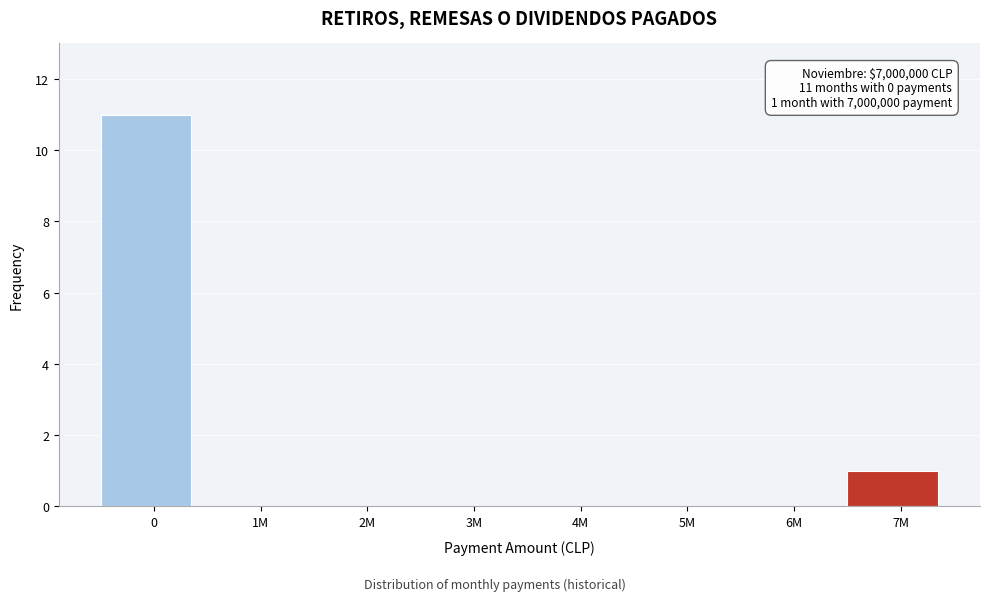

Reading left to right, list all the values displayed in this chart.

0=11	1M=0	2M=0	3M=0	4M=0	5M=0	6M=0	7M=1